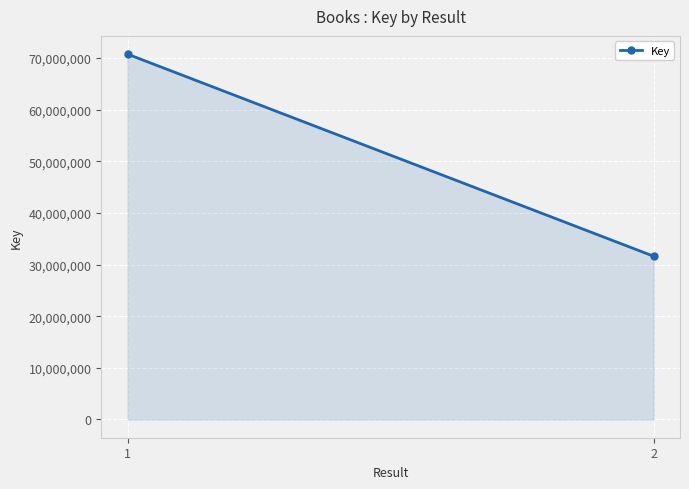

What is the value of the 1st point from the left?

70727714